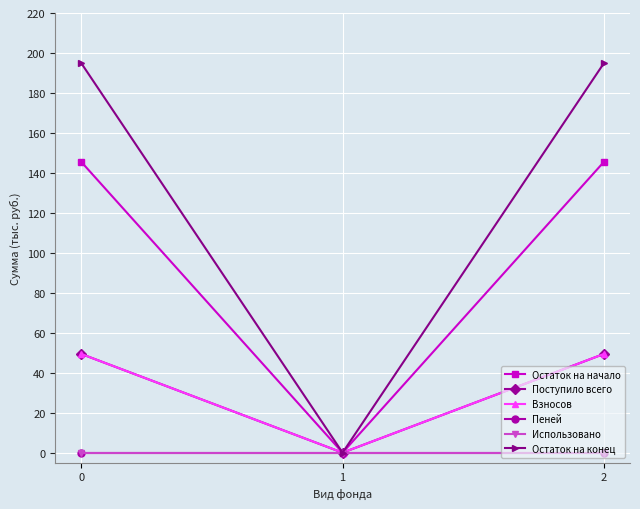

Does the chart have visible grid lines?

Yes